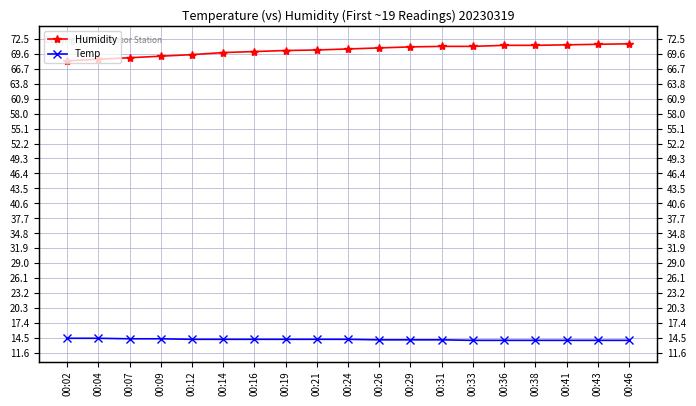

Reading left to right, extract all data points from this chart.

Humidity: 00:02=68.2	00:04=68.5	00:07=68.8	00:09=69.1	00:12=69.4	00:14=69.8	00:16=70.0	00:19=70.2	00:21=70.3	00:24=70.5	00:26=70.7	00:29=70.9	00:31=71.0	00:33=71.0	00:36=71.2	00:38=71.2	00:41=71.3	00:43=71.4	00:46=71.5
Temp: 00:02=14.5	00:04=14.5	00:07=14.4	00:09=14.4	00:12=14.3	00:14=14.3	00:16=14.3	00:19=14.3	00:21=14.3	00:24=14.3	00:26=14.2	00:29=14.2	00:31=14.2	00:33=14.1	00:36=14.1	00:38=14.1	00:41=14.1	00:43=14.1	00:46=14.1